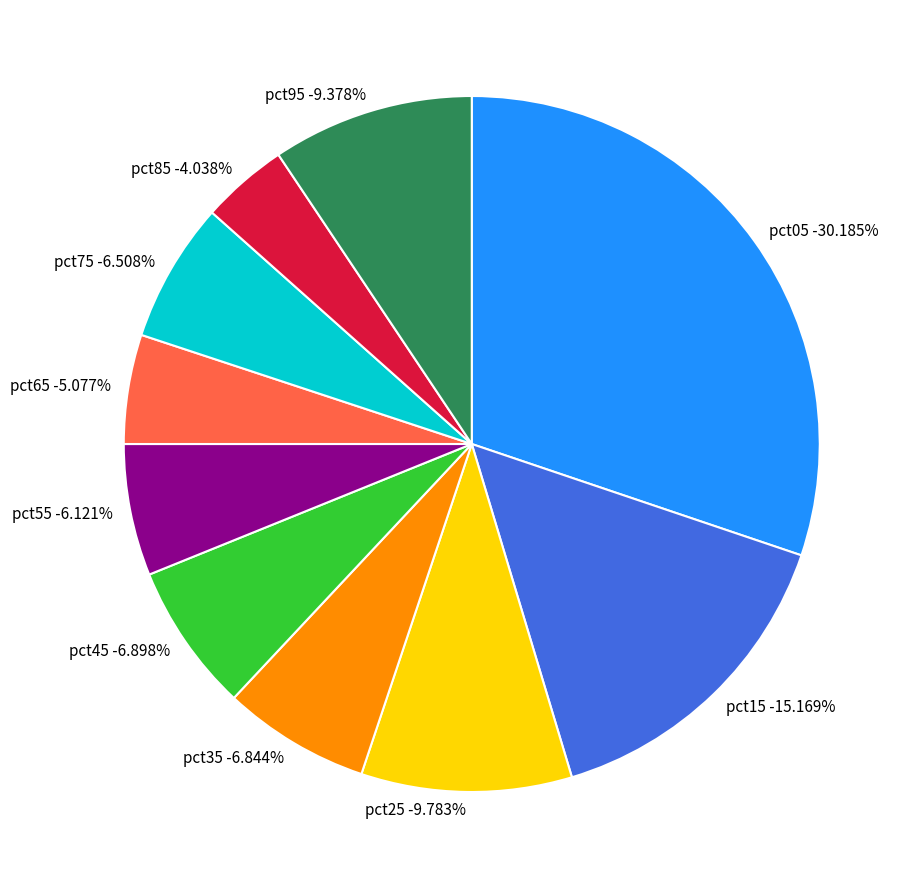

Count the number of slices in the pie.

10